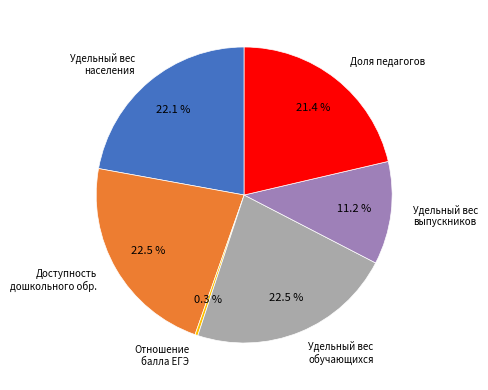

What percentage do Доля педагогов and Удельный вес выпускников together represent?

32.6%